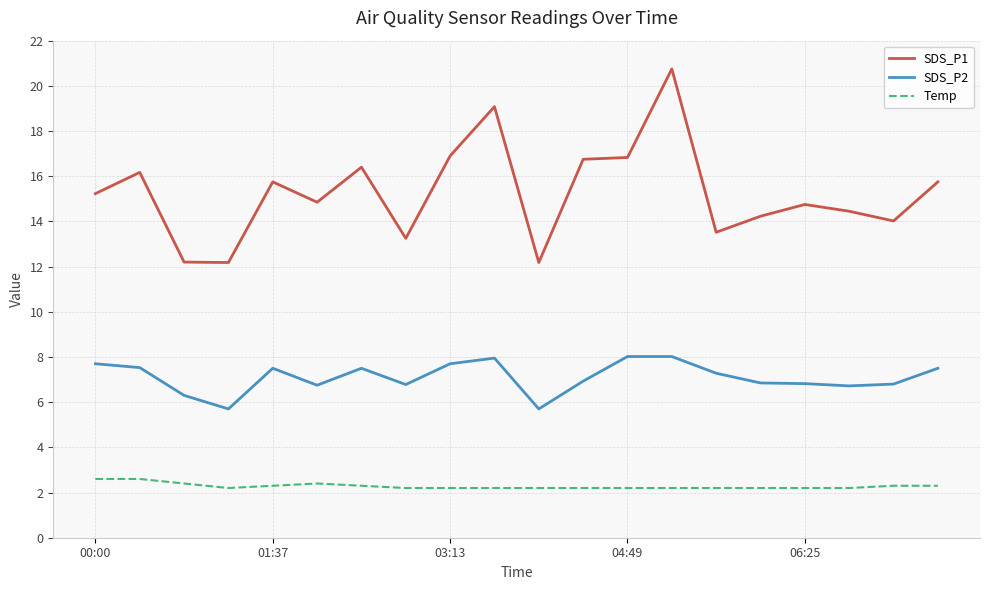

What is the greatest value displayed?

20.8